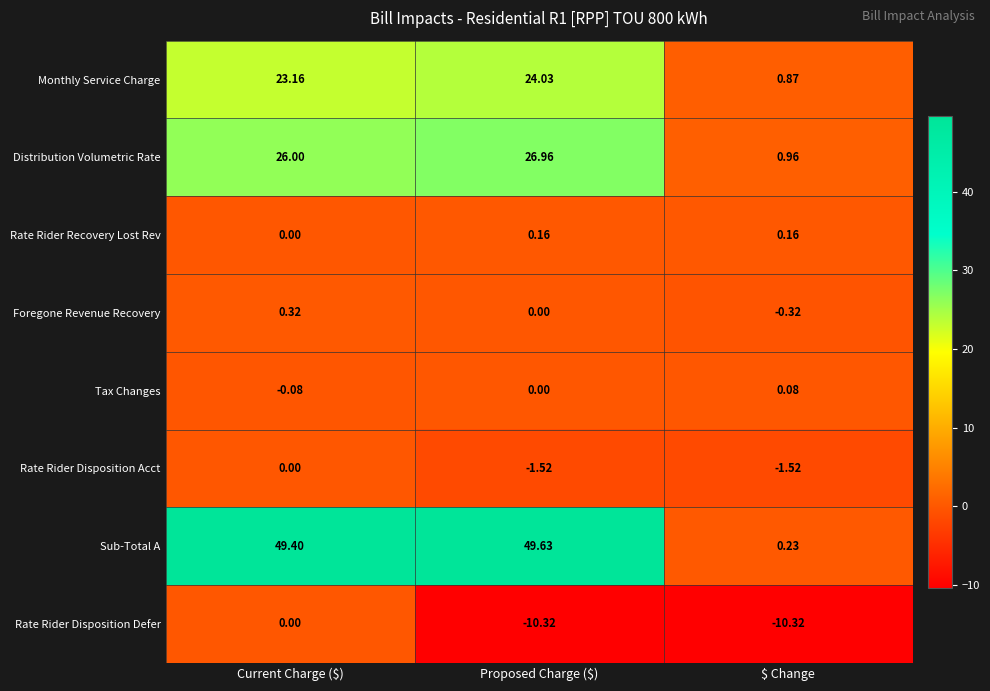

At which label is Monthly Service Charge closest to 12?

$ Change